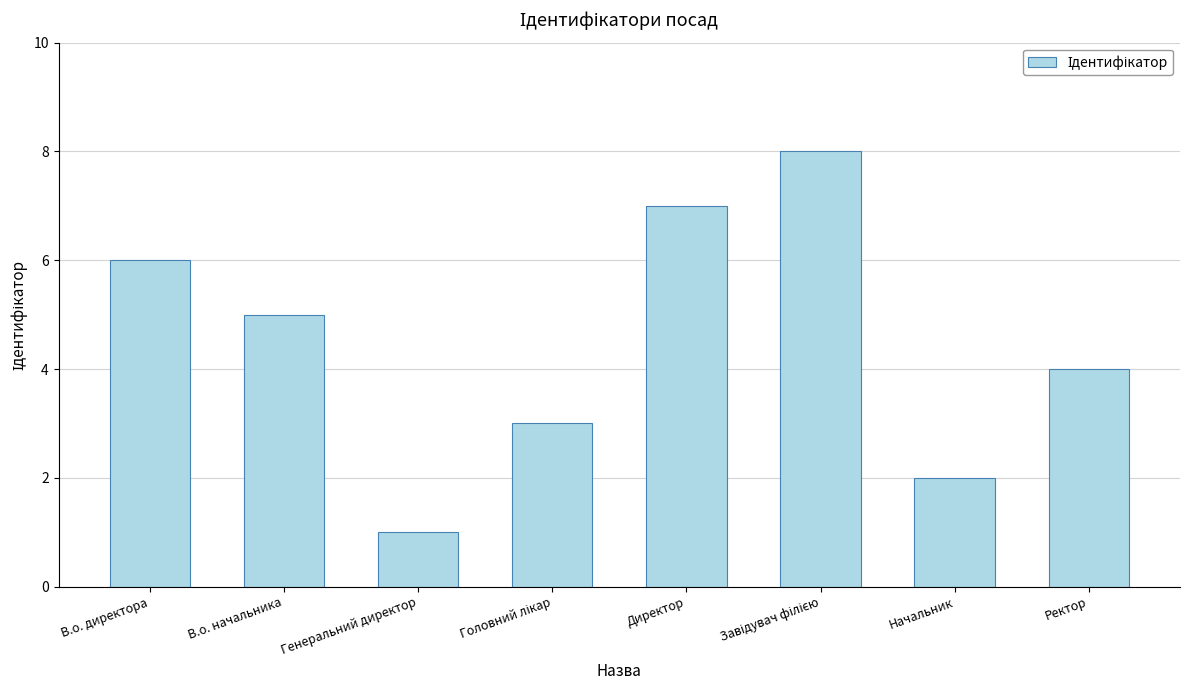

How many data points does each series have?

8